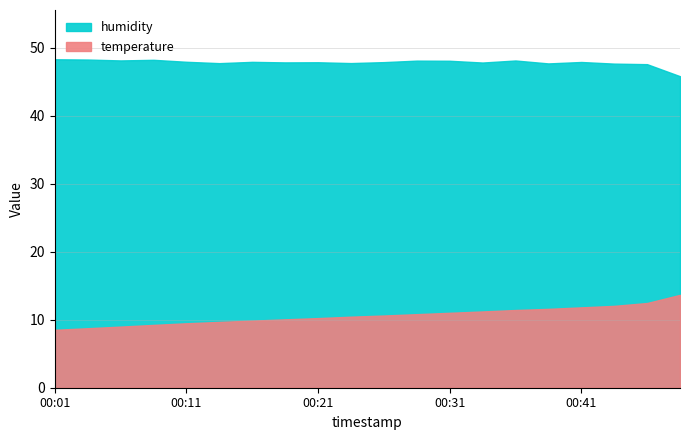

How many series are shown in this chart?

2